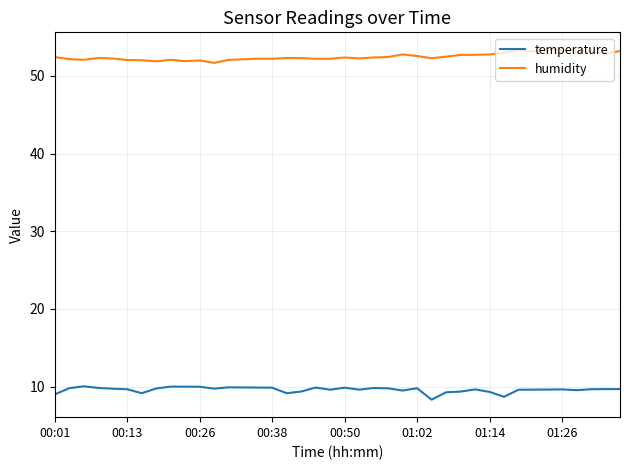

What is the greatest value displayed?

53.4